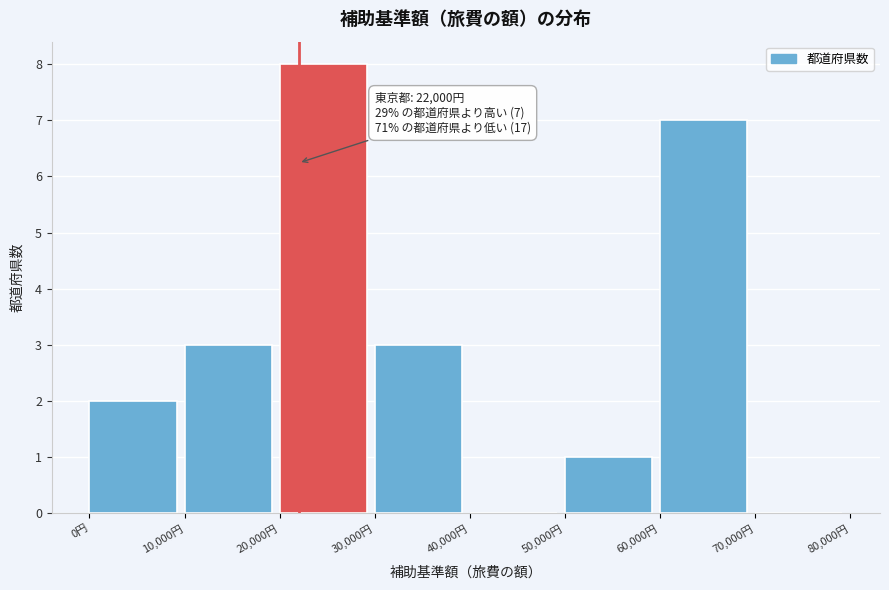

Over which range of the x-axis is the bar tallest?

20000 to 30000